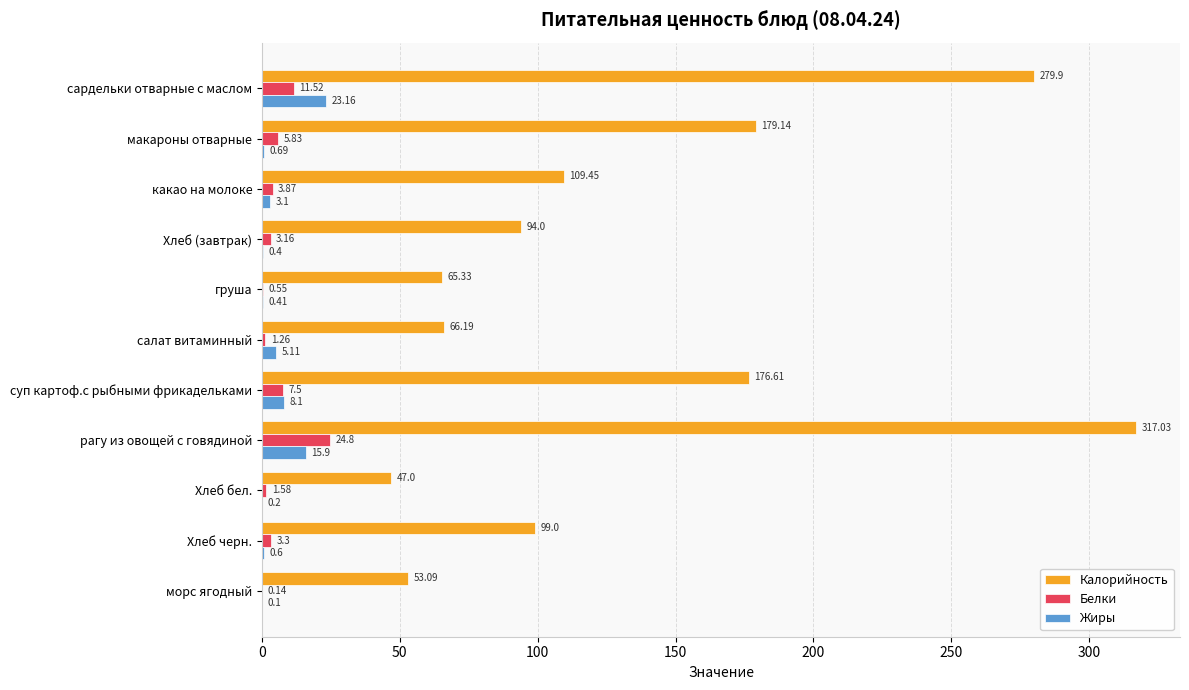

What is the sum of all Белки values?

63.5